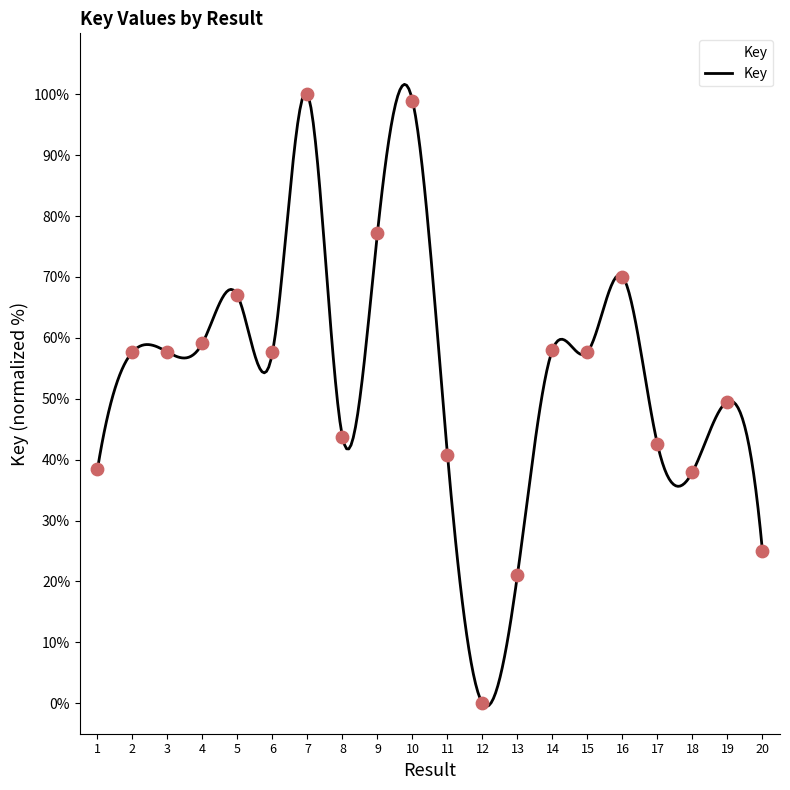

What is the ratio of the value at 3 to the value at 7?

0.6